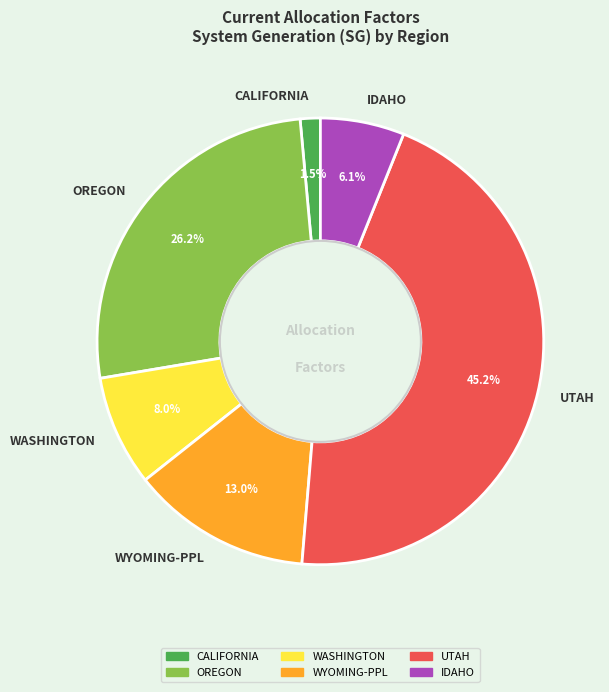

Count the number of slices in the pie.

6